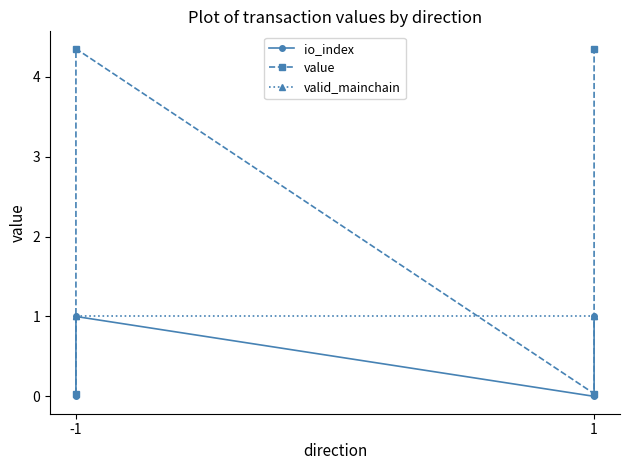

The value of valid_mainchain at -1 is 1.0. True or false?

True